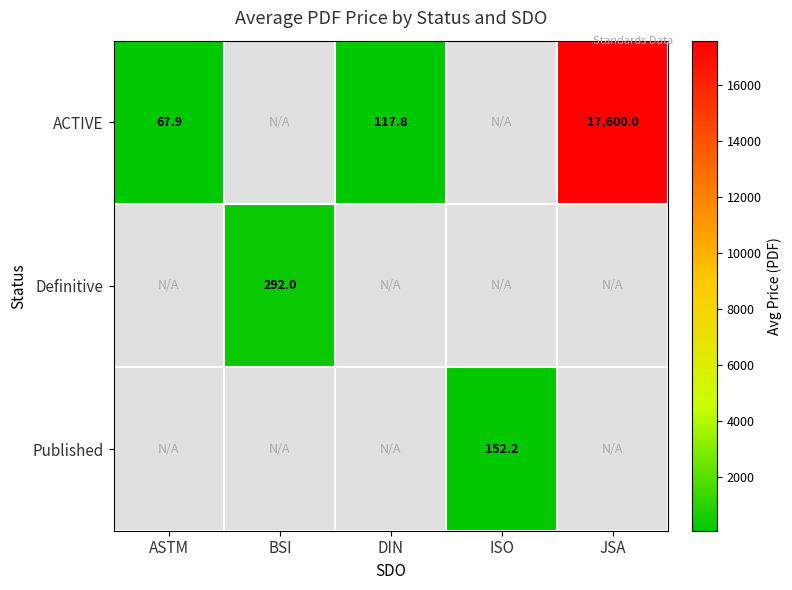

Which series has the widest spread of values?

ACTIVE